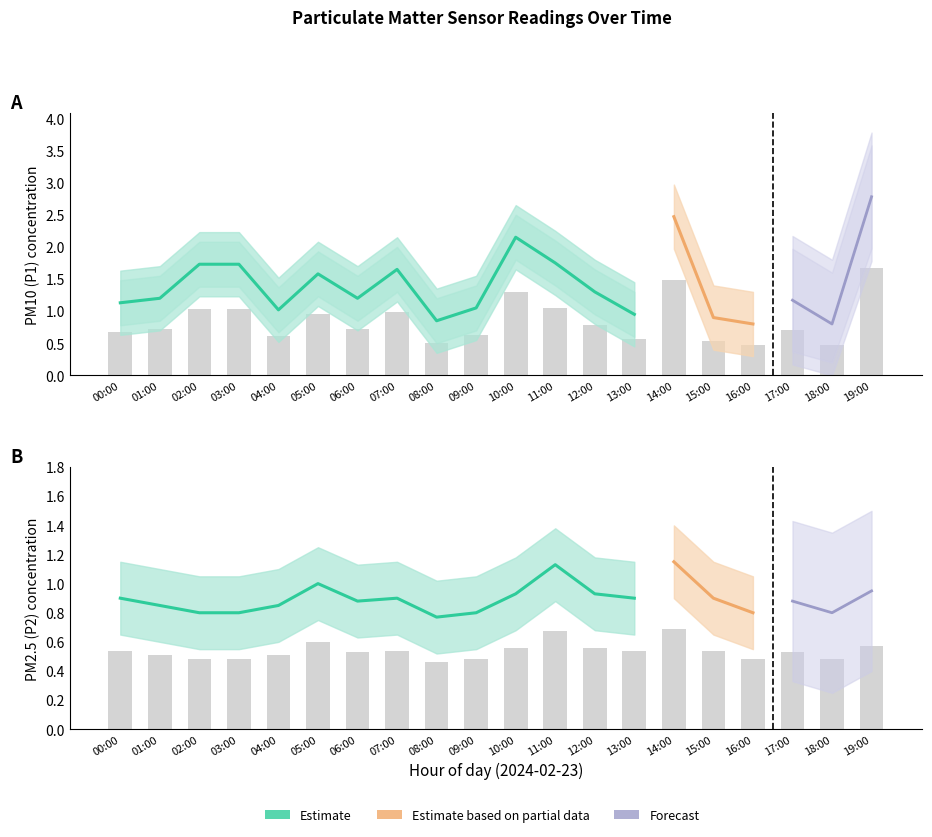

Which label corresponds to the smallest value in the chart?

16:00